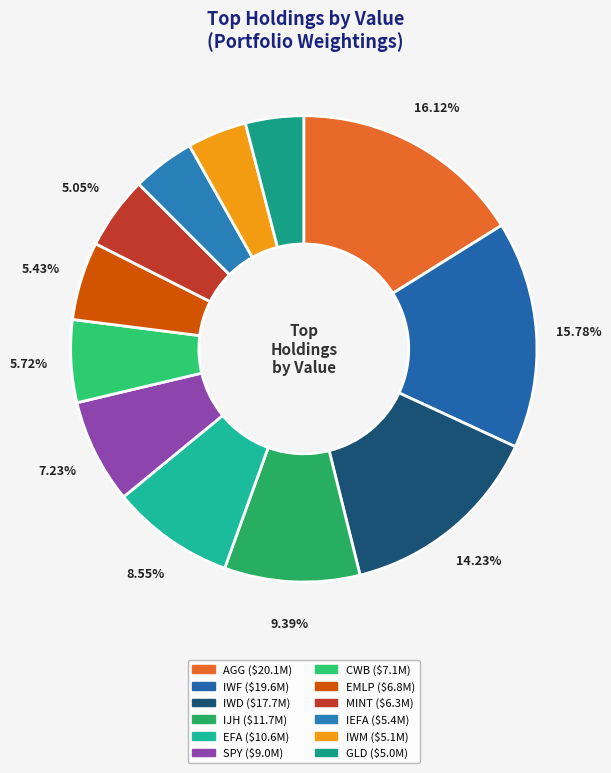

To the nearest percent, what is the difference between the largest and smallest slice percentages?

12%